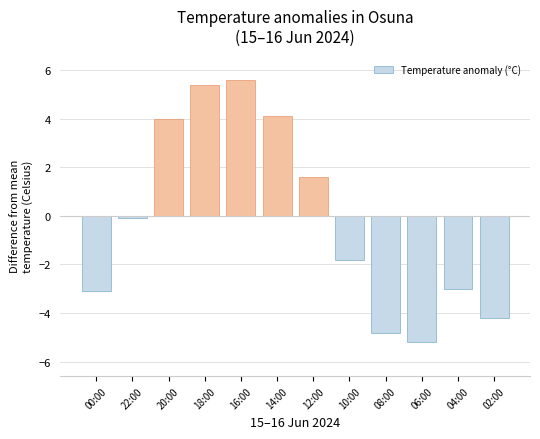

What position from the right is 16:00?

8